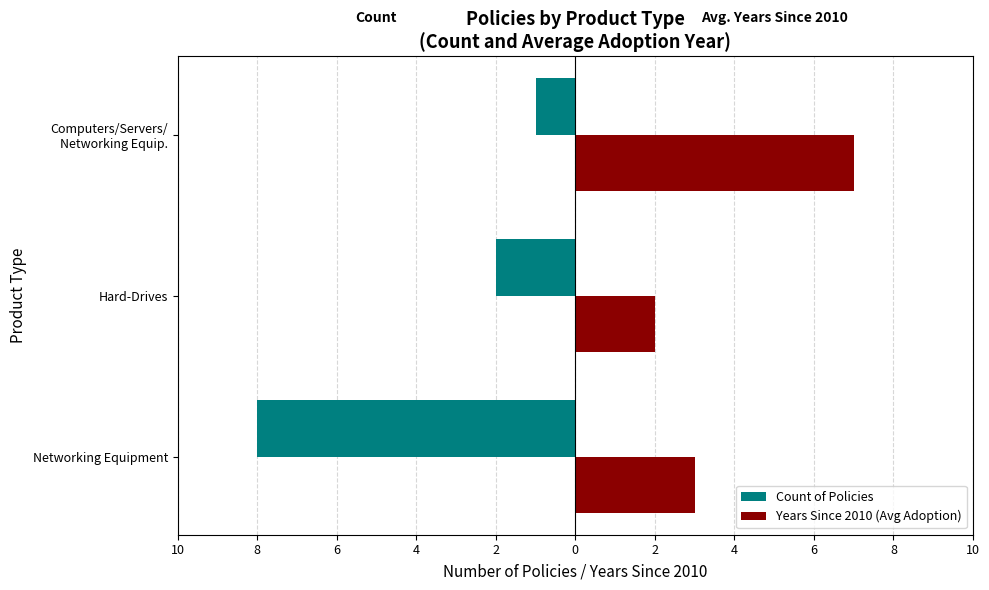

What is the value of the Count of Policies bar at the 3rd from the left?

-1